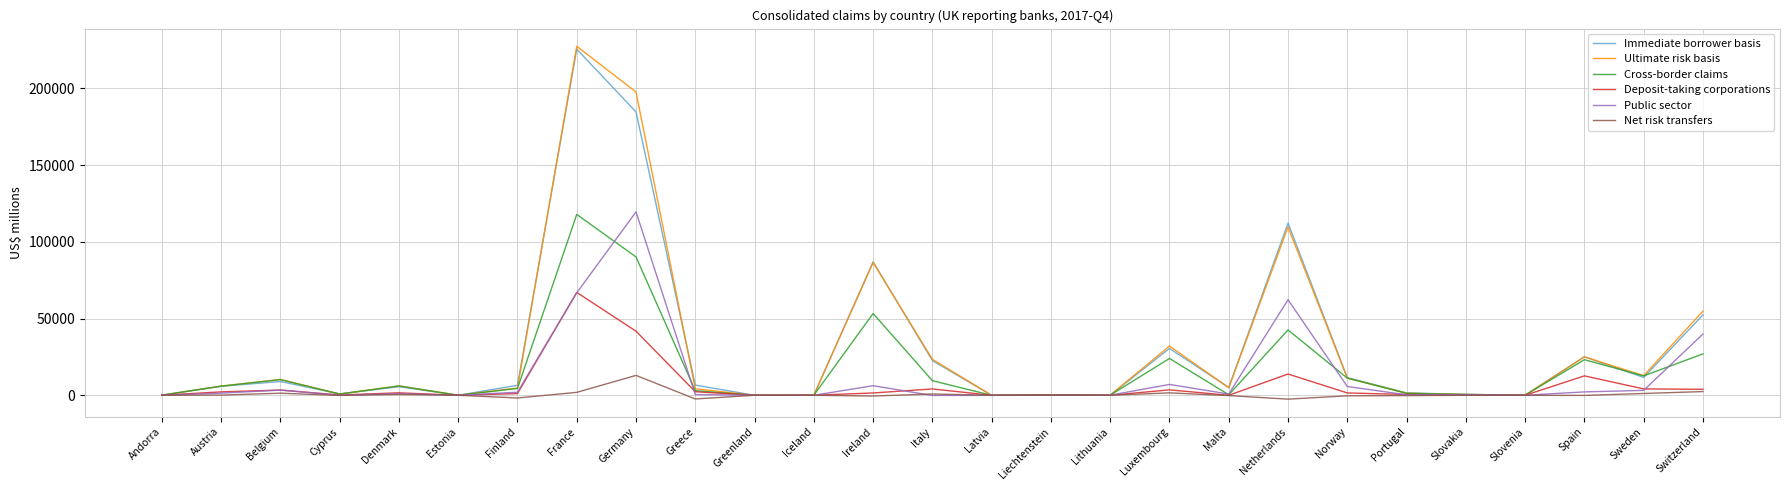

Is the value of Cross-border claims at Ireland greater than the value of Deposit-taking corporations at Iceland?

Yes